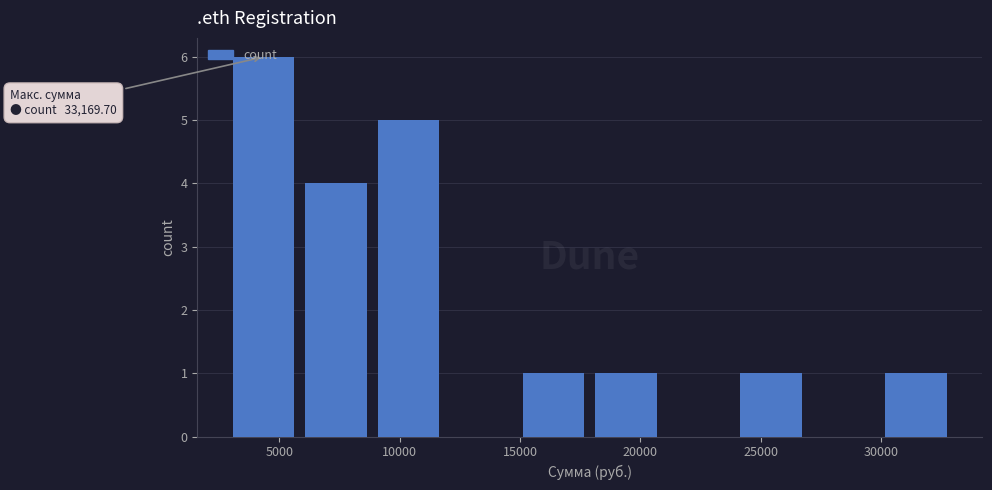

Over which range of the x-axis is the bar tallest?

3000 to 6000